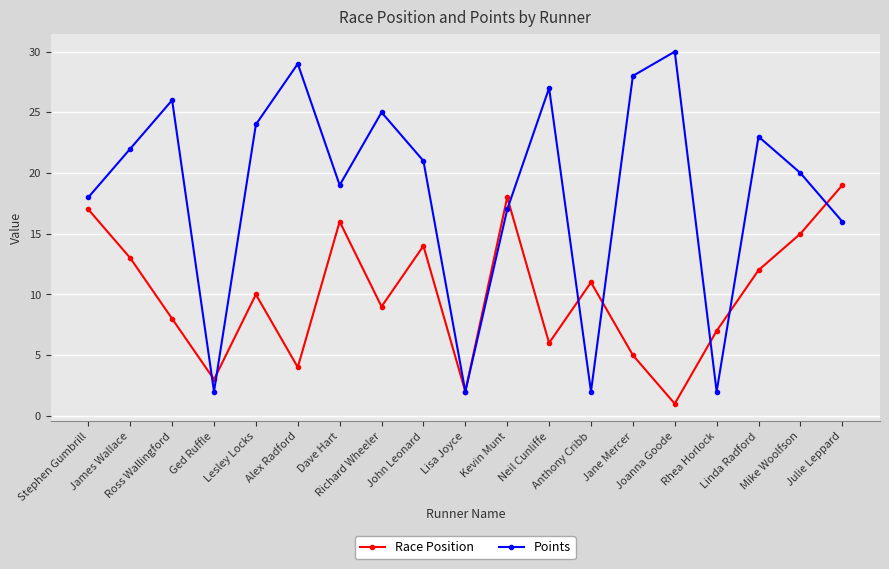

Which series has the largest total across all categories?

Points